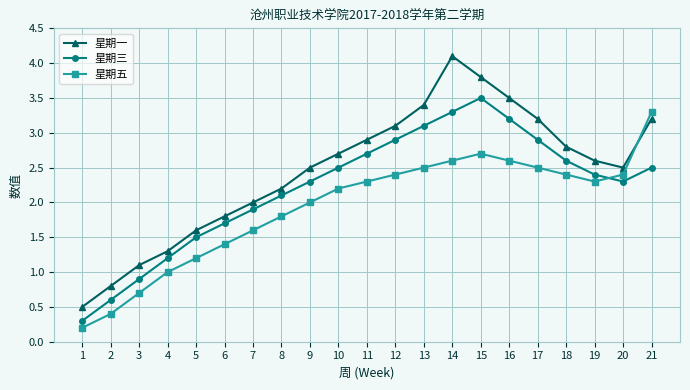

How many interior local peaks does the 星期一 series have?

1